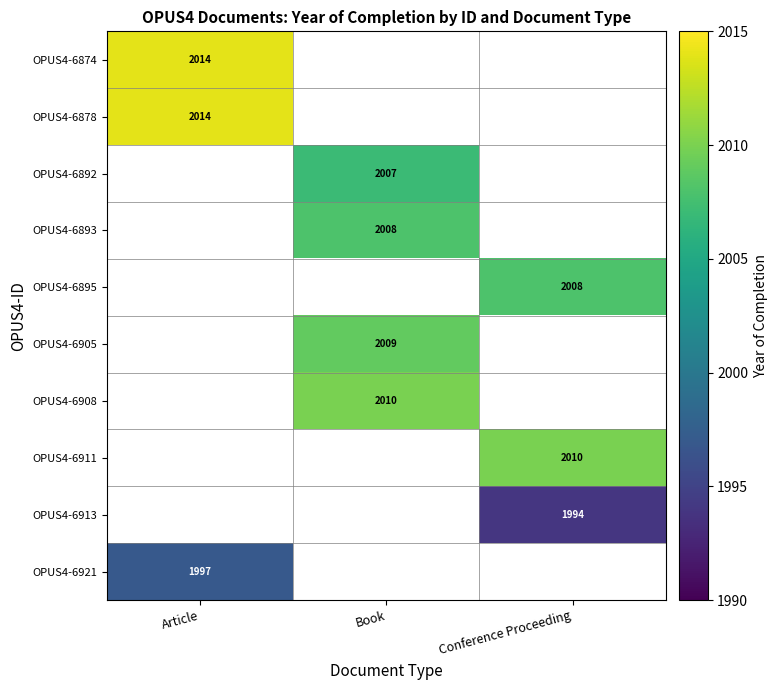

The OPUS4-6908 series shows 3362 at Book. True or false?

False